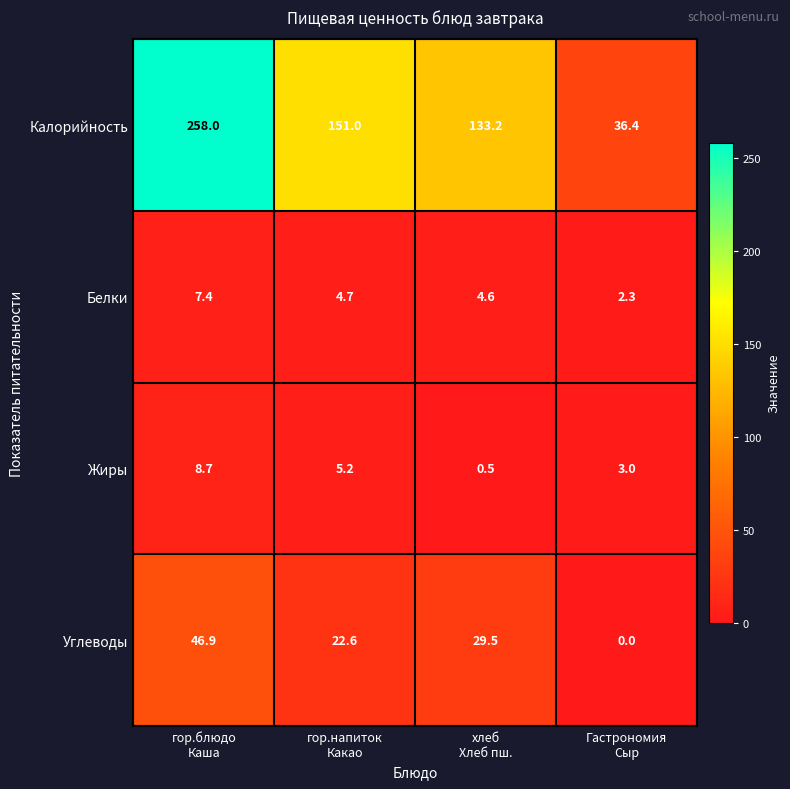

Which series has the largest range (max minus min)?

Калорийность